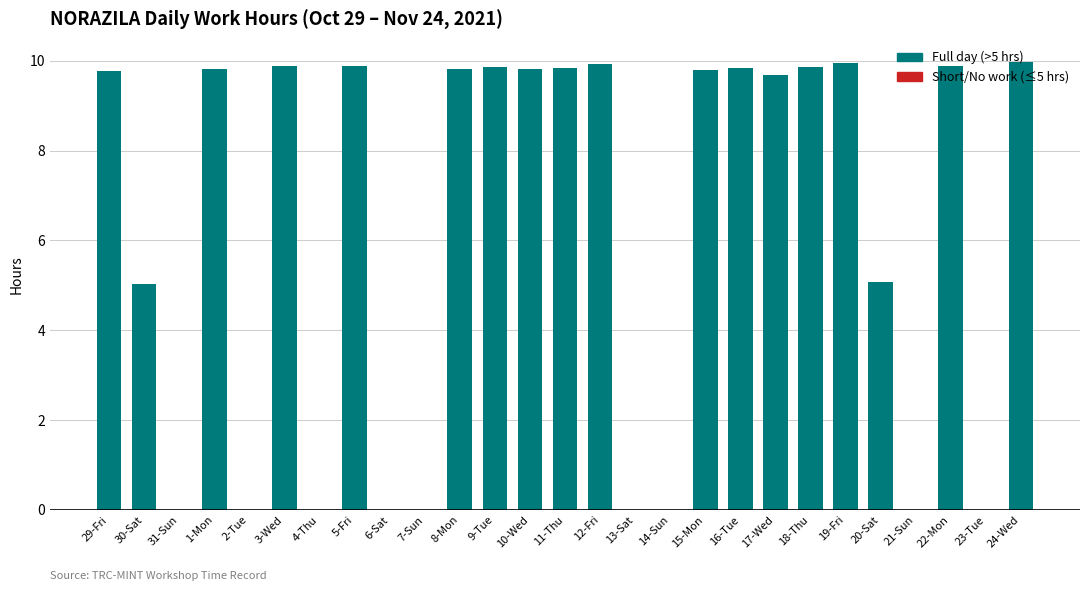

How many data points does each series have?

27